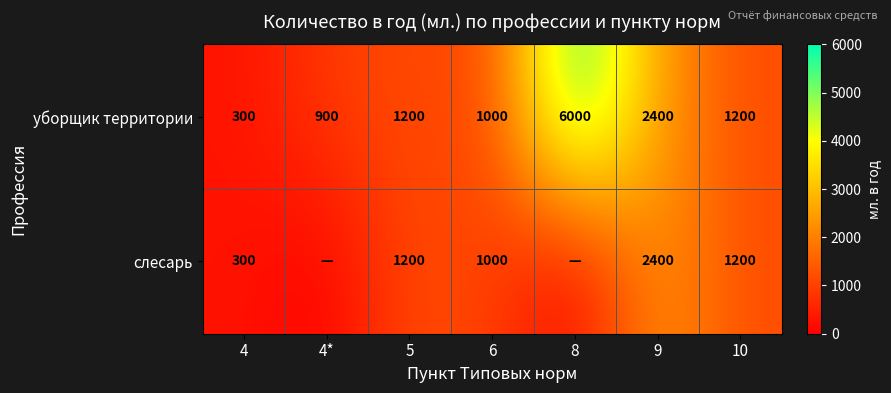

Is it true that уборщик территории equals 831 at 10?

False